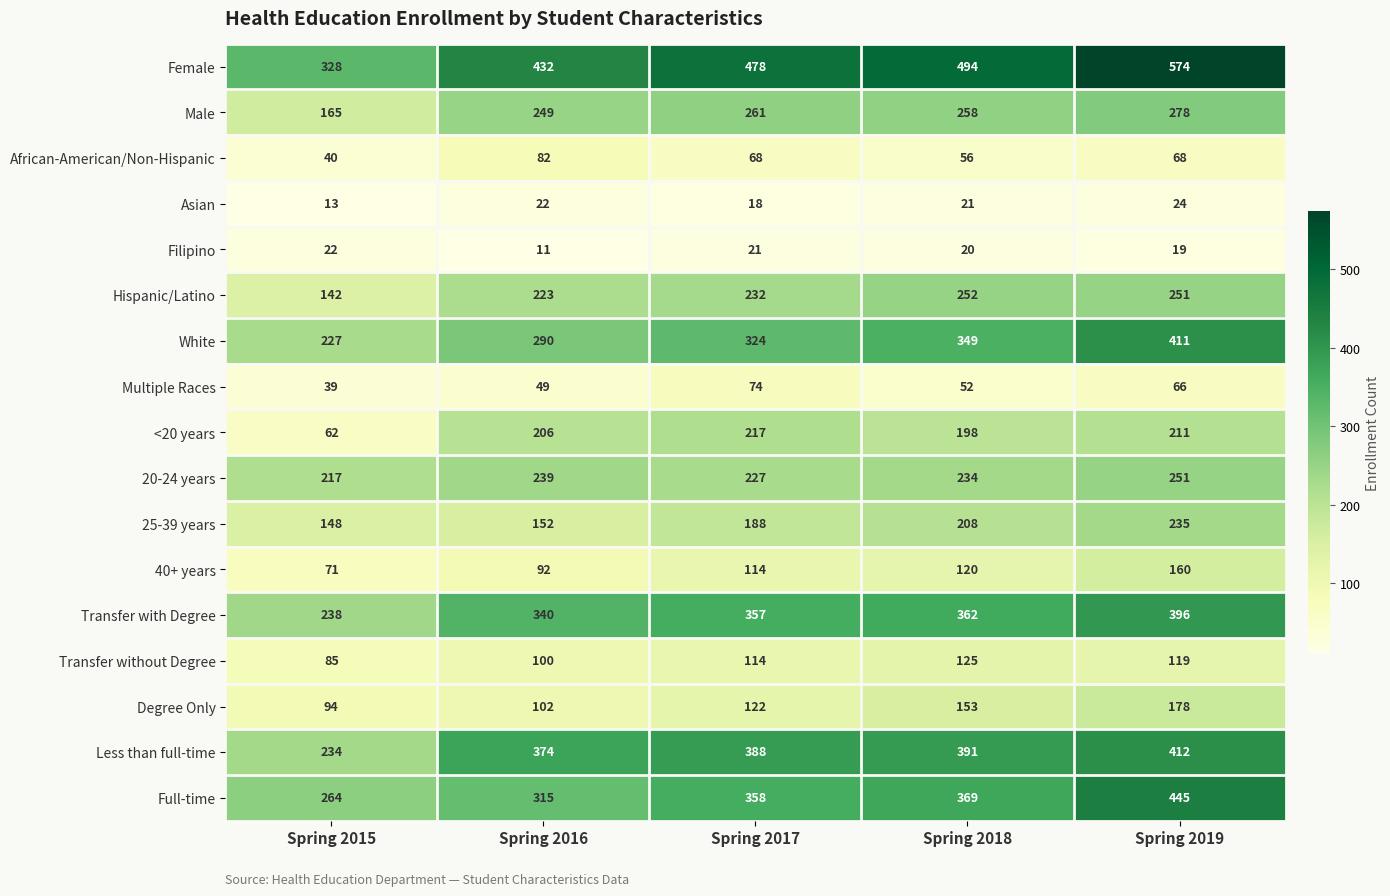

Count the number of categories in the chart.

5